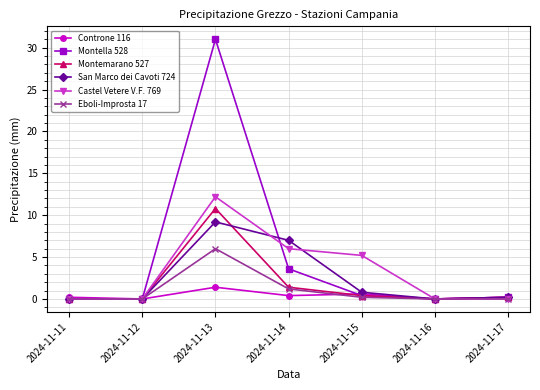

Reading left to right, transcribe all the data shown in this chart.

Controne 116: 2024-11-11=0.2	2024-11-12=0.0	2024-11-13=1.4	2024-11-14=0.4	2024-11-15=0.6	2024-11-16=0.0	2024-11-17=0.2
Montella 528: 2024-11-11=0.0	2024-11-12=0.0	2024-11-13=31.0	2024-11-14=3.6	2024-11-15=0.4	2024-11-16=0.0	2024-11-17=0.2
Montemarano 527: 2024-11-11=0.0	2024-11-12=0.0	2024-11-13=10.8	2024-11-14=1.4	2024-11-15=0.4	2024-11-16=0.0	2024-11-17=0.2
San Marco dei Cavoti 724: 2024-11-11=0.0	2024-11-12=0.0	2024-11-13=9.2	2024-11-14=7.0	2024-11-15=0.8	2024-11-16=0.0	2024-11-17=0.2
Castel Vetere V.F. 769: 2024-11-11=0.0	2024-11-12=0.0	2024-11-13=12.2	2024-11-14=6.0	2024-11-15=5.2	2024-11-16=0.0	2024-11-17=0.0
Eboli-Improsta 17: 2024-11-11=0.0	2024-11-12=0.0	2024-11-13=6.0	2024-11-14=1.2	2024-11-15=0.2	2024-11-16=0.0	2024-11-17=0.0